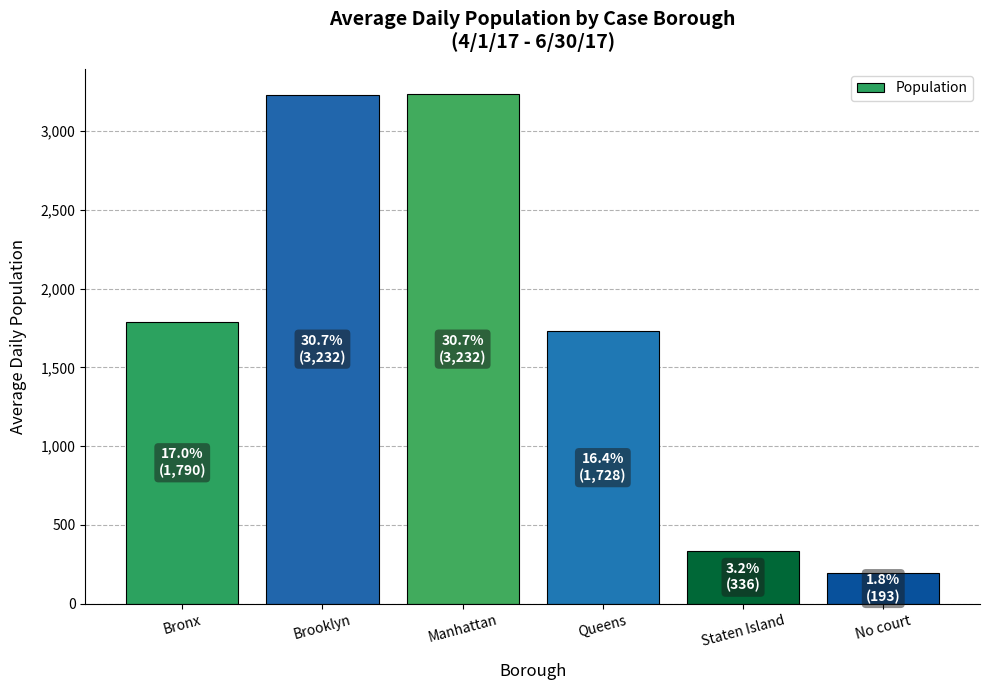

How many data points are less than 1790?

3